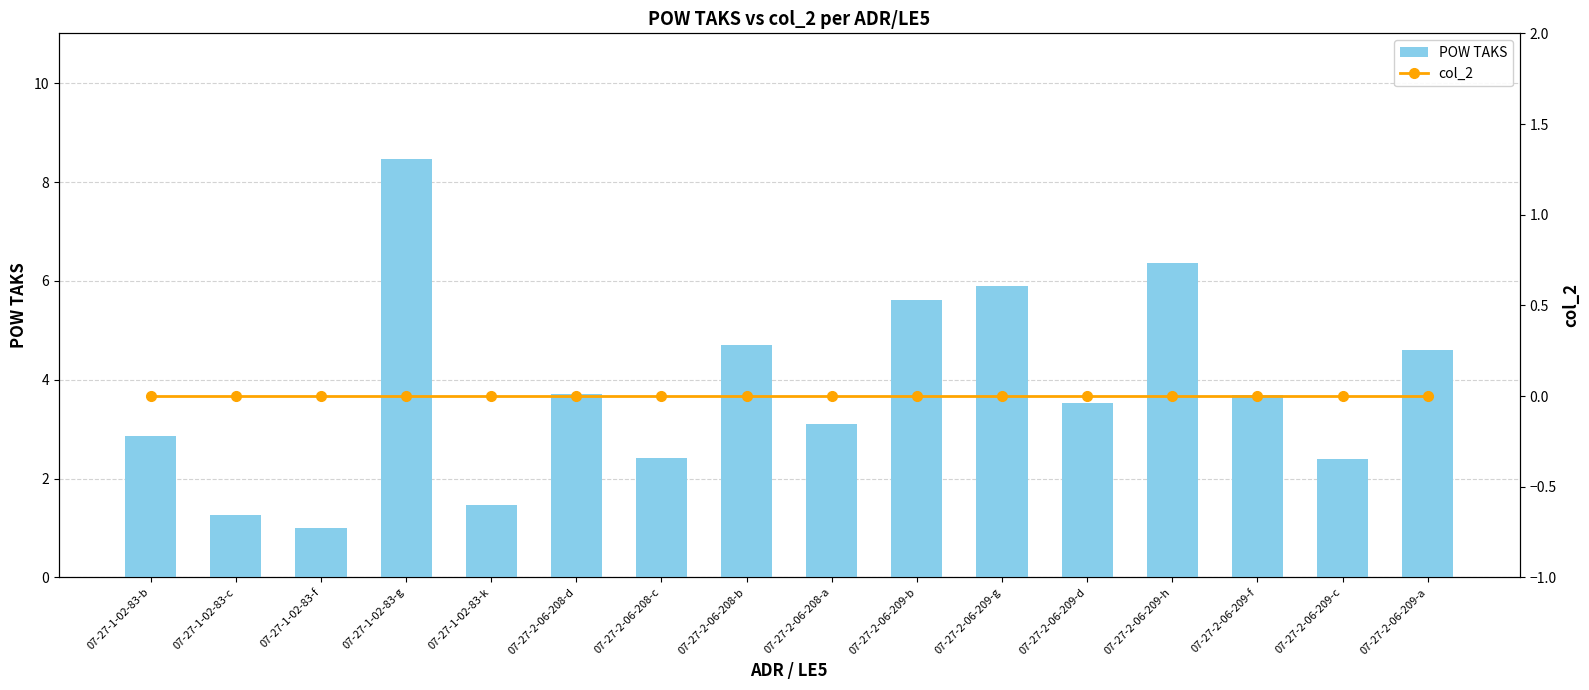

What position from the left is 07-27-2-06-209-c?

15